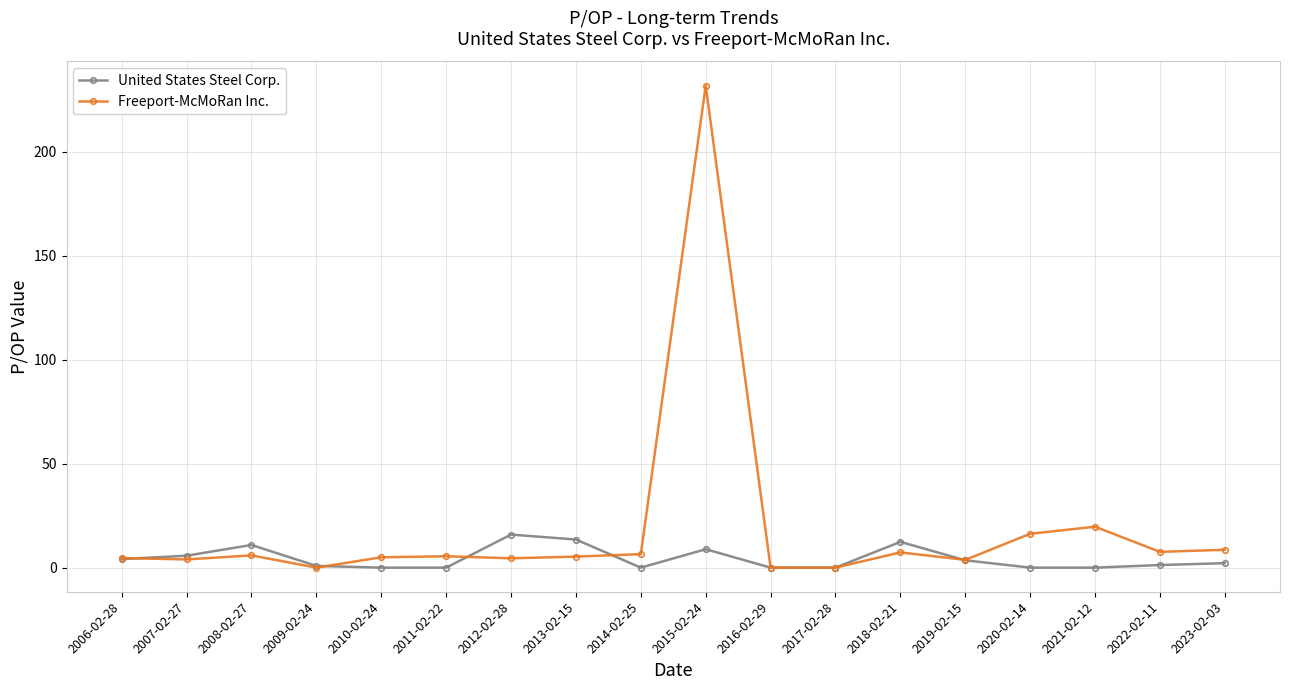

The United States Steel Corp. series shows 7.7 at 2020-02-14. True or false?

False